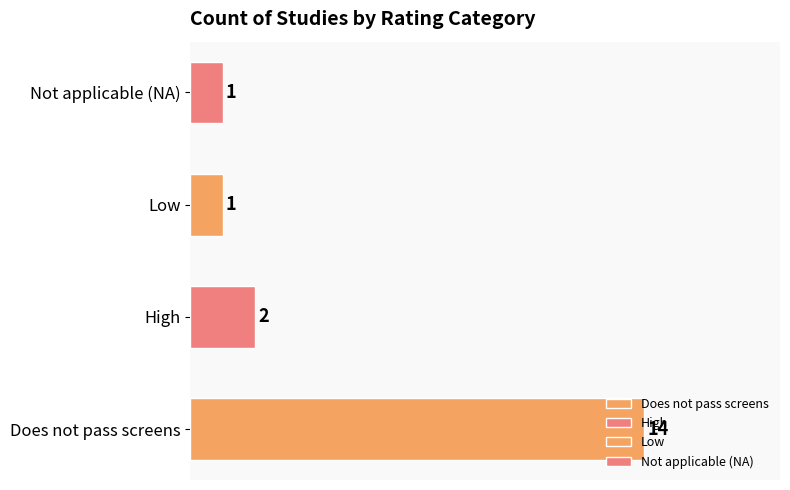

Between Low and Does not pass screens, which is larger?

Does not pass screens